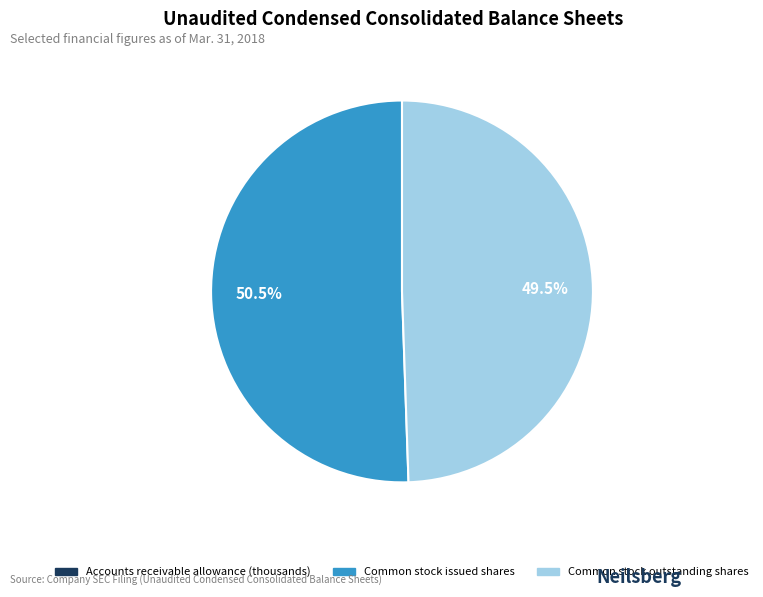

Does Common stock outstanding shares account for over 50% of the chart?

No